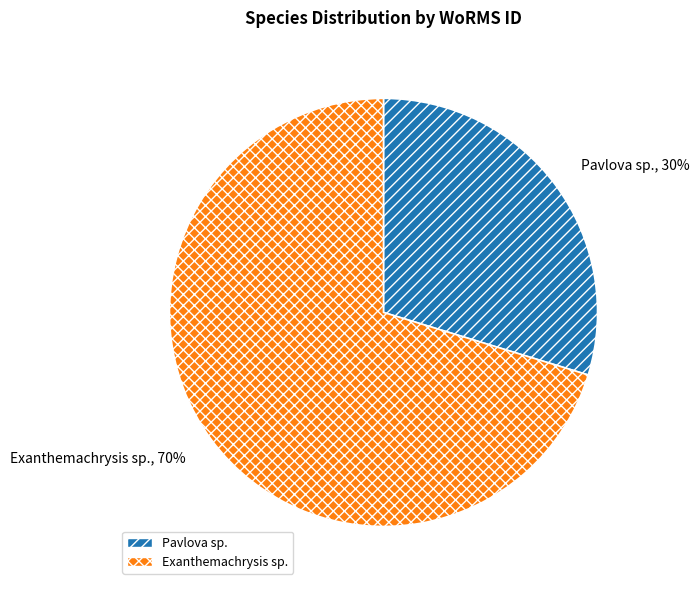

To the nearest percent, what percentage of the pie is Exanthemachrysis sp.?

70%